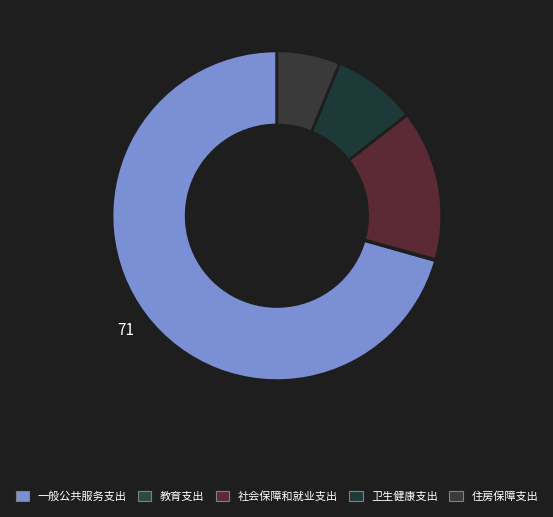

Rank the categories by value from highest to lowest.

一般公共服务支出, 社会保障和就业支出, 卫生健康支出, 住房保障支出, 教育支出